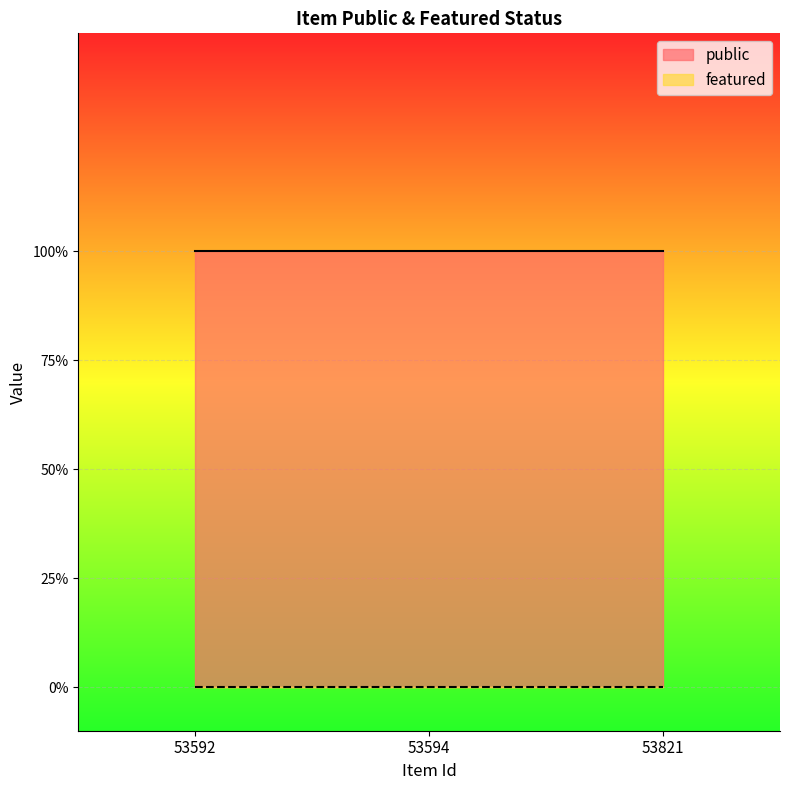

At which label does featured reach its minimum?

53592